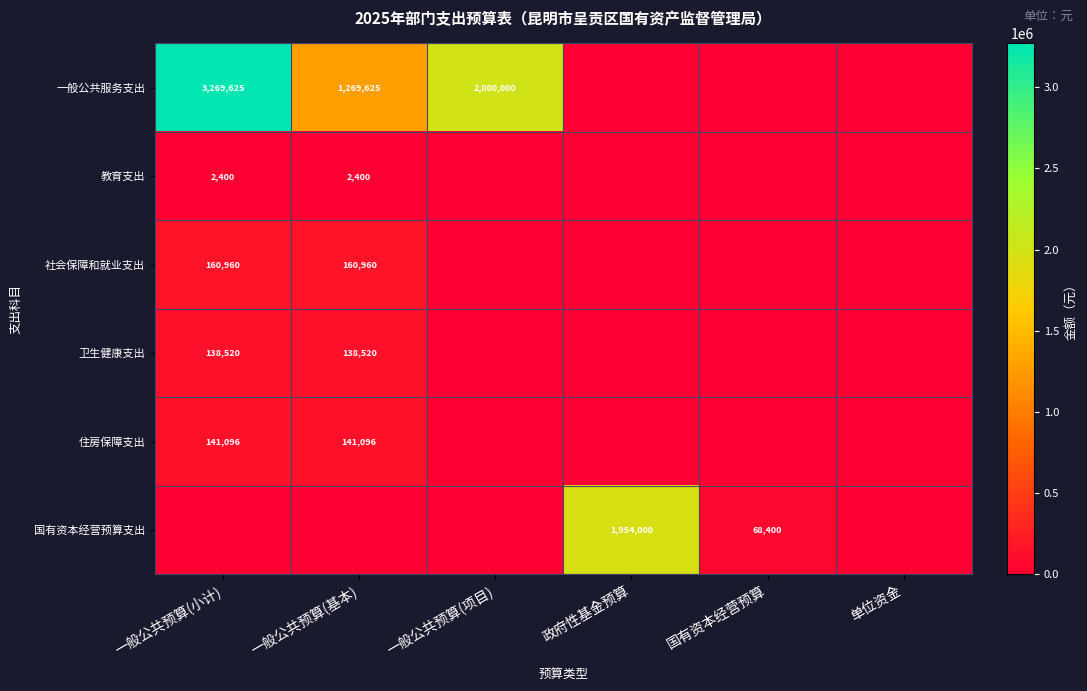

The value of 社会保障和就业支出 at 一般公共预算(小计) is 59136. True or false?

False